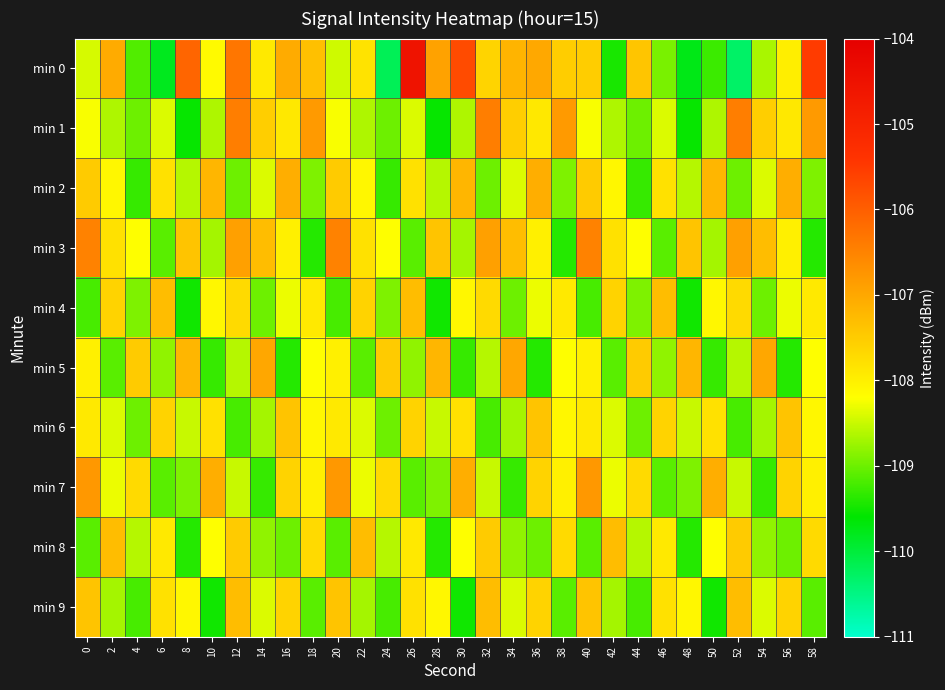

At which category is the sum across all series the highest?

12